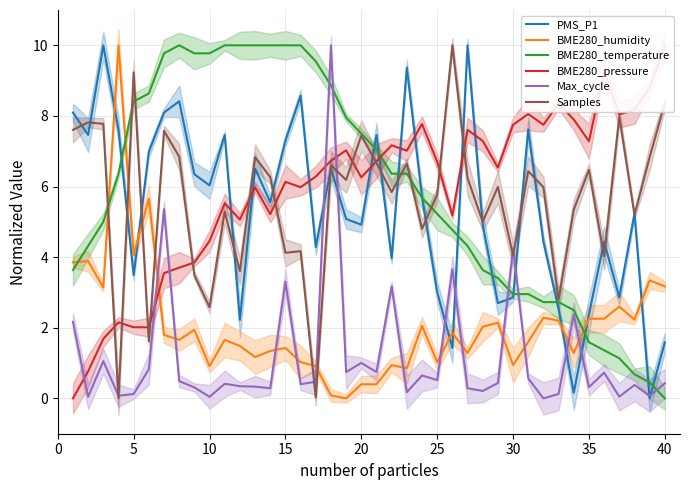

How many lines are shown in the chart?

6